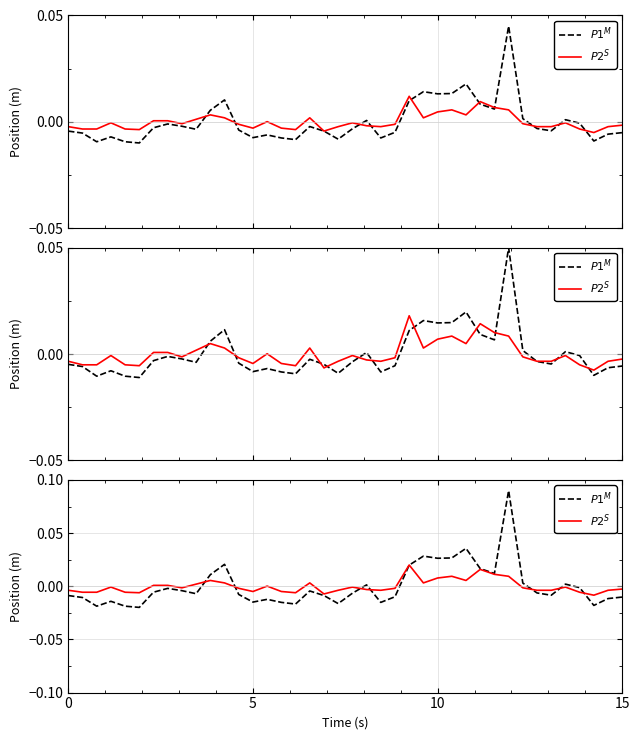

How many data points does each series have?

40